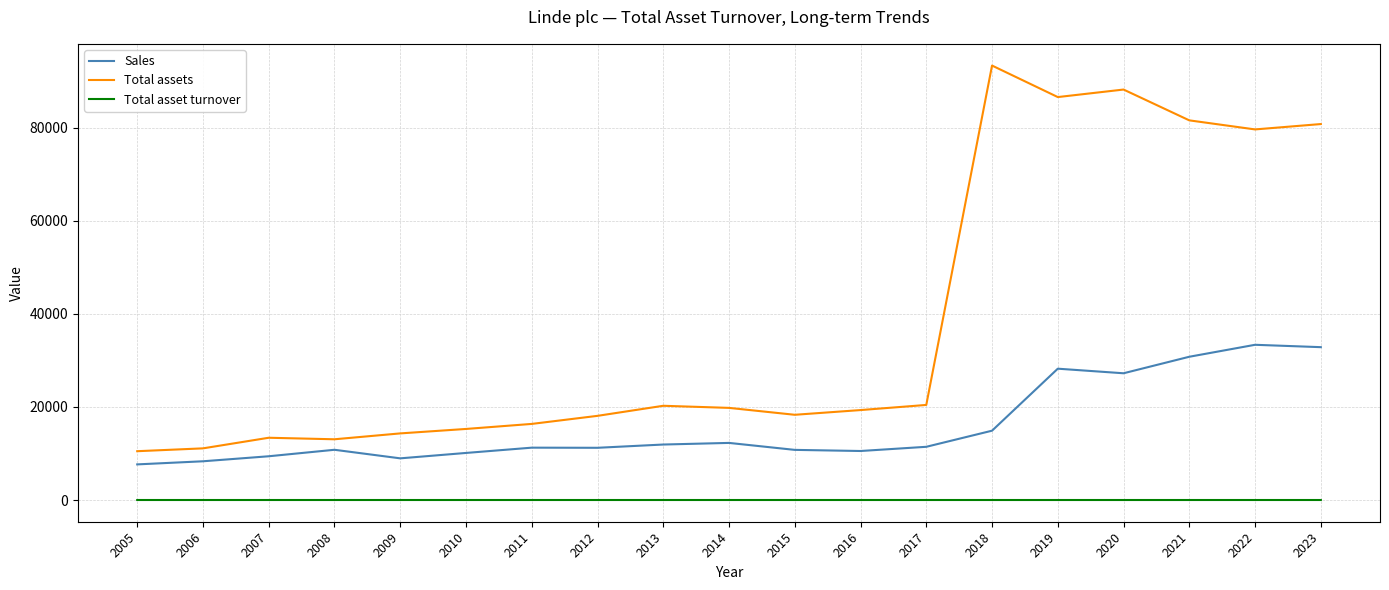

Which category has the highest value across all series?

2018